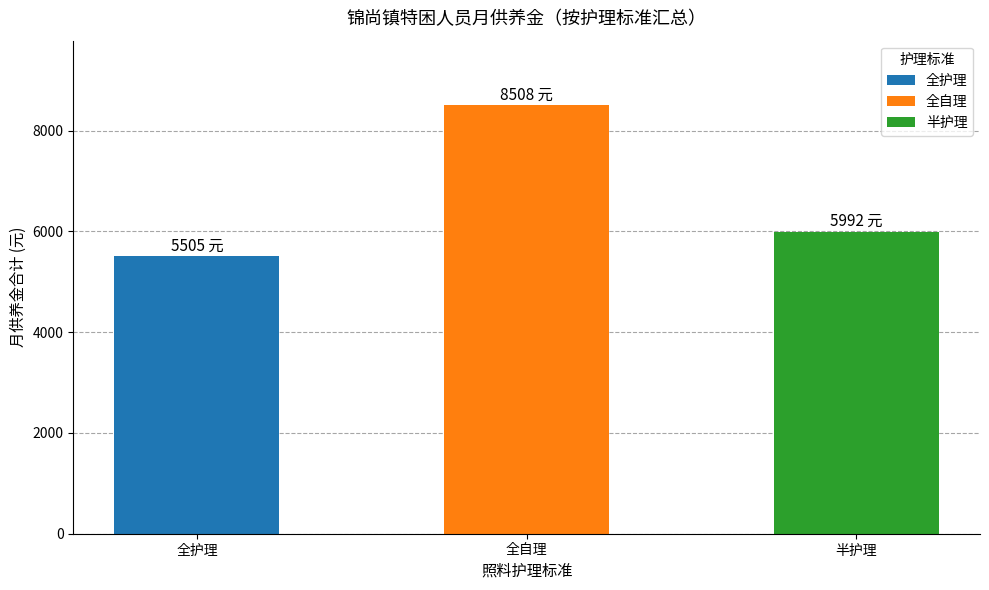

Reading left to right, what are all the values shown in this chart?

5505	8508	5992